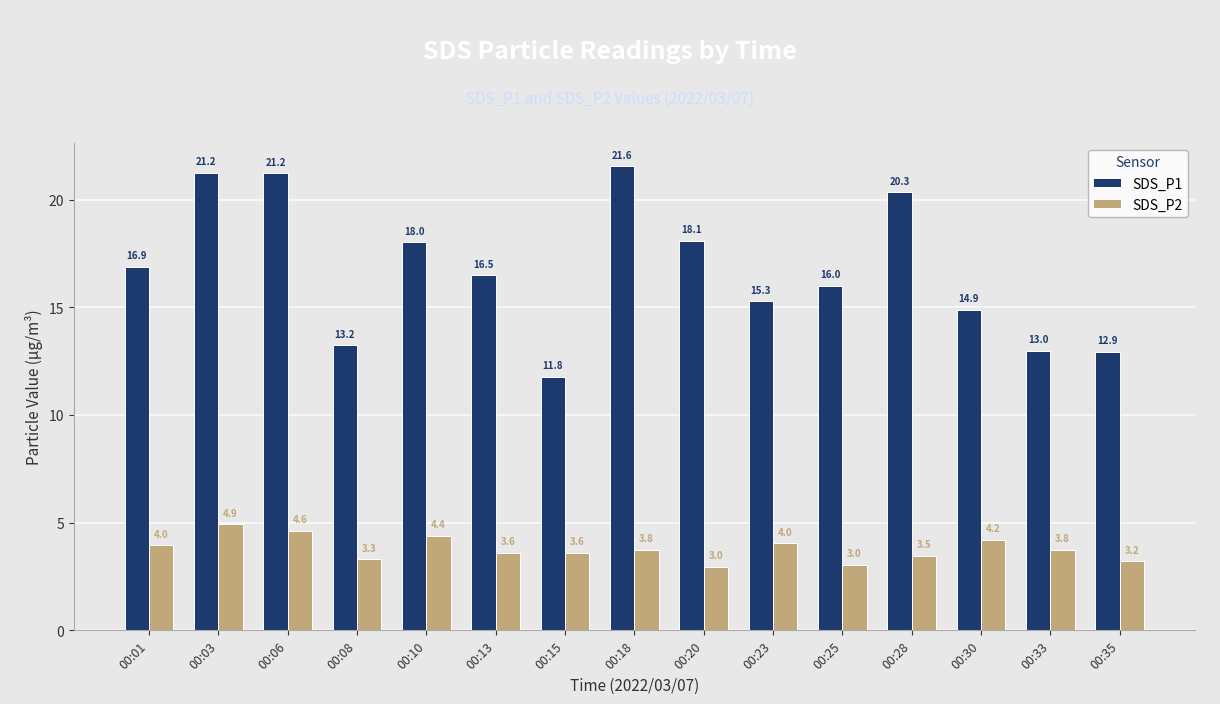

Which category has the highest value in the SDS_P2 series?

00:03